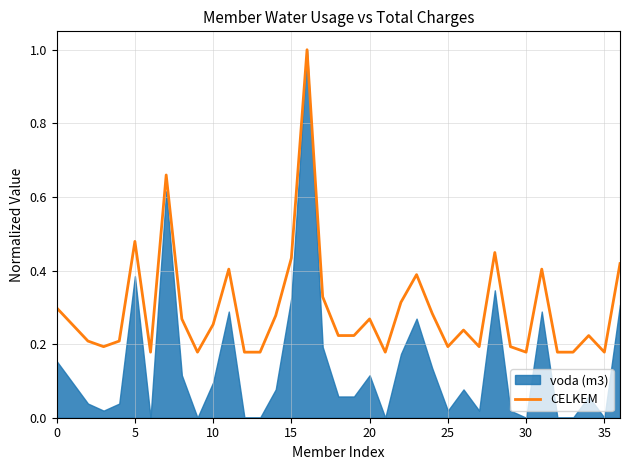

The CELKEM series shows 0.4 at 20. True or false?

False